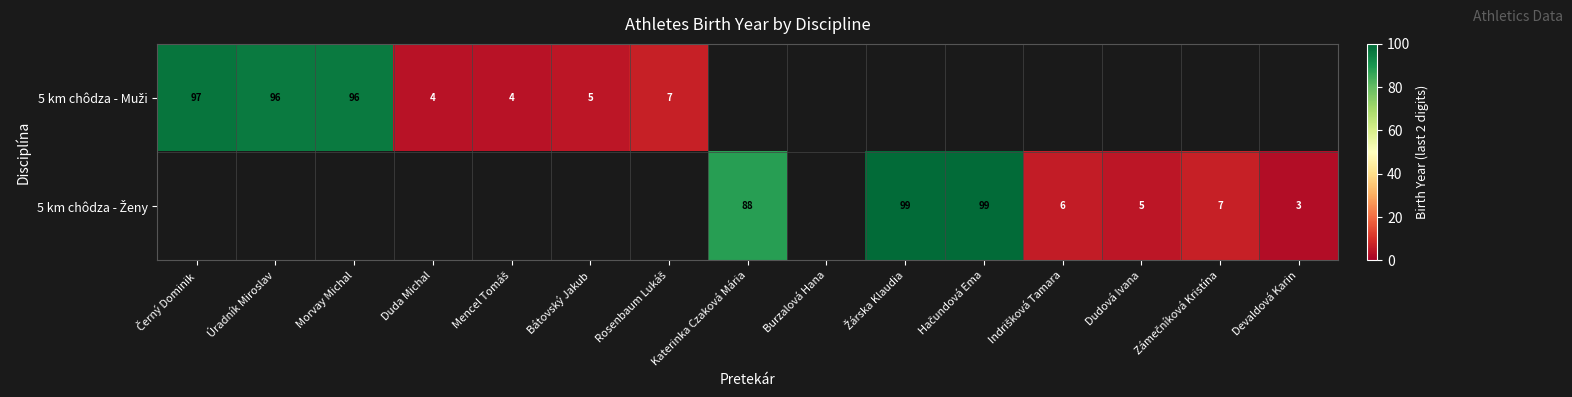

Is the value of 5 km chôdza - Ženy at Morvay Michal greater than the value of 5 km chôdza - Muži at Zámečníková Kristína?

No